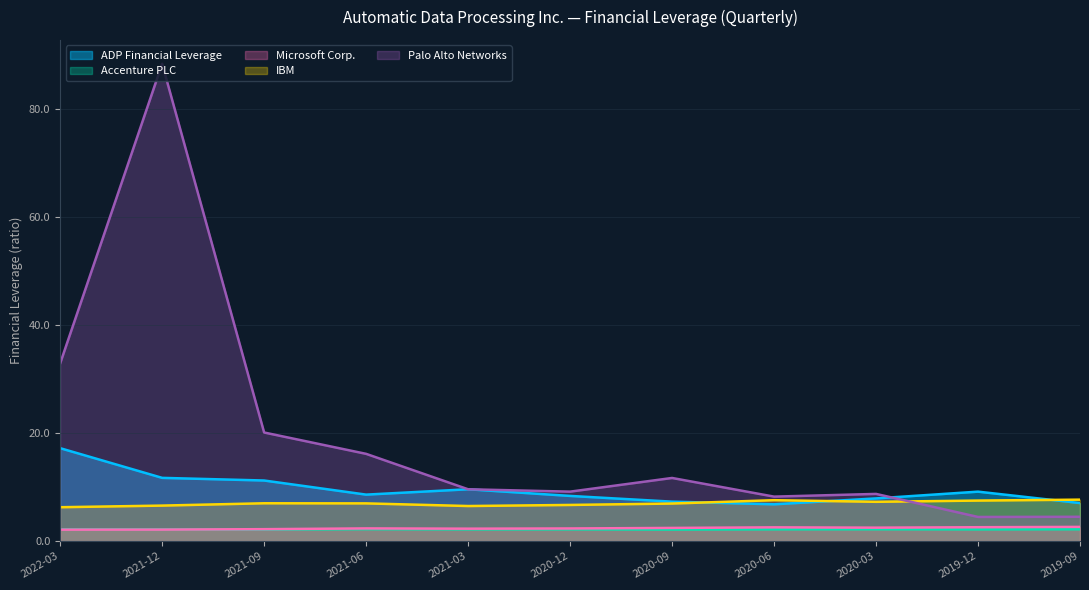

What is the sum of the Microsoft Corp. values at 2020-03 and 2021-03?

4.8